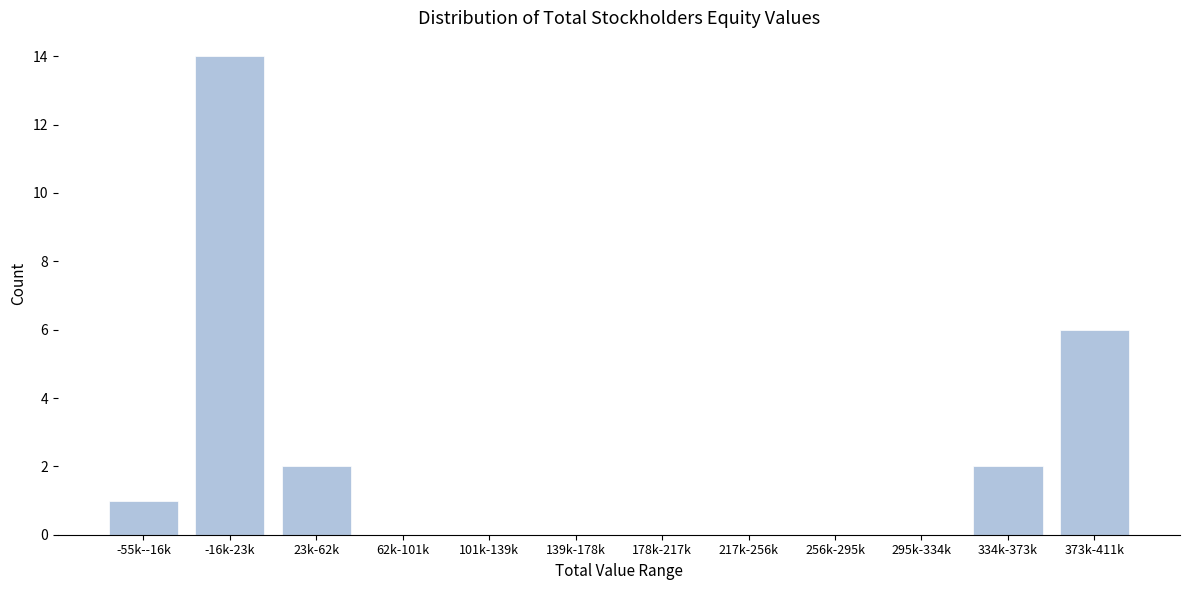

Reading right to left, transcribe all the data shown in this chart.

373k-411k=6	334k-373k=2	295k-334k=0	256k-295k=0	217k-256k=0	178k-217k=0	139k-178k=0	101k-139k=0	62k-101k=0	23k-62k=2	-16k-23k=14	-55k--16k=1